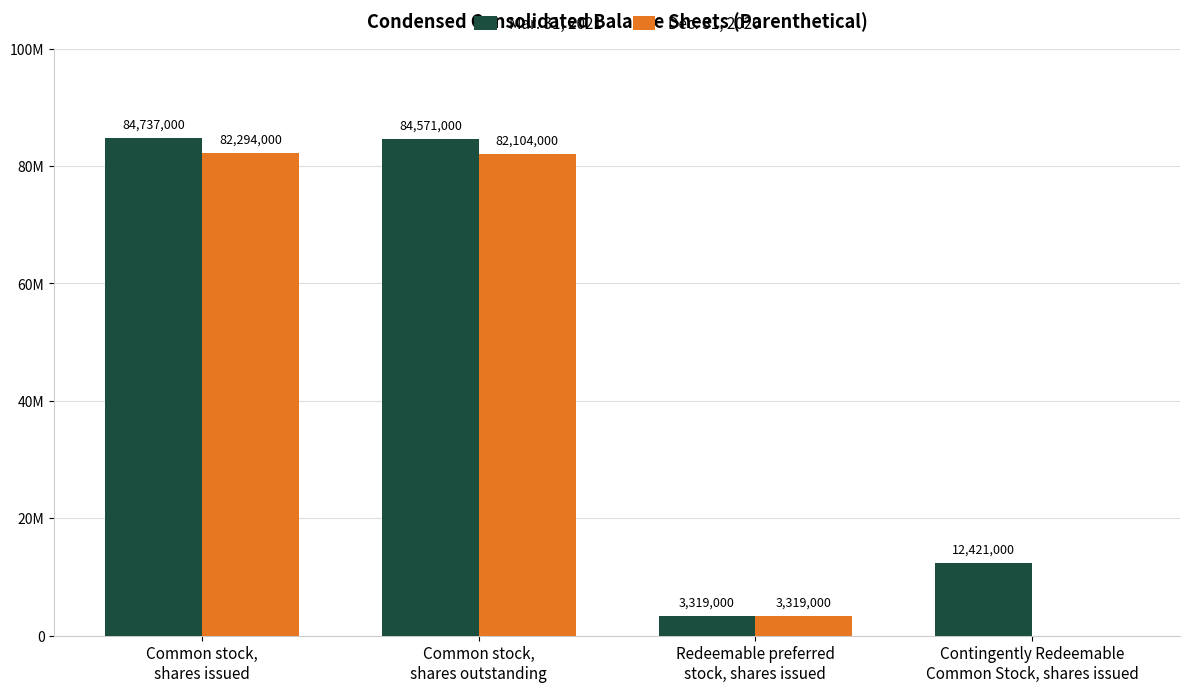

Reading right to left, what are all the values shown in this chart?

Mar. 31, 2021: 12421000	3319000	84571000	84737000
Dec. 31, 2020: 0	3319000	82104000	82294000